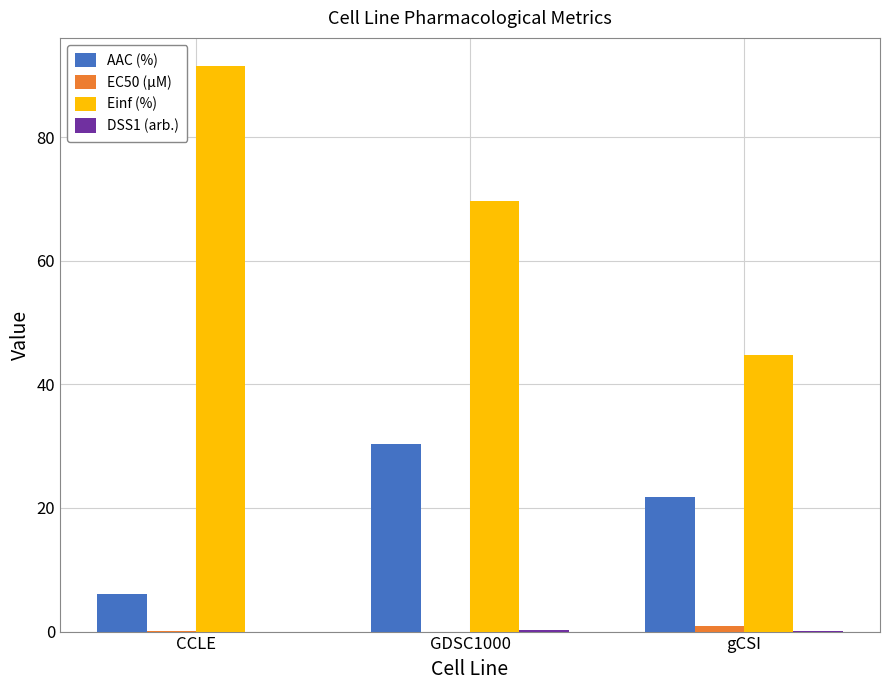

What is the sum of all Einf (%) values?

205.8